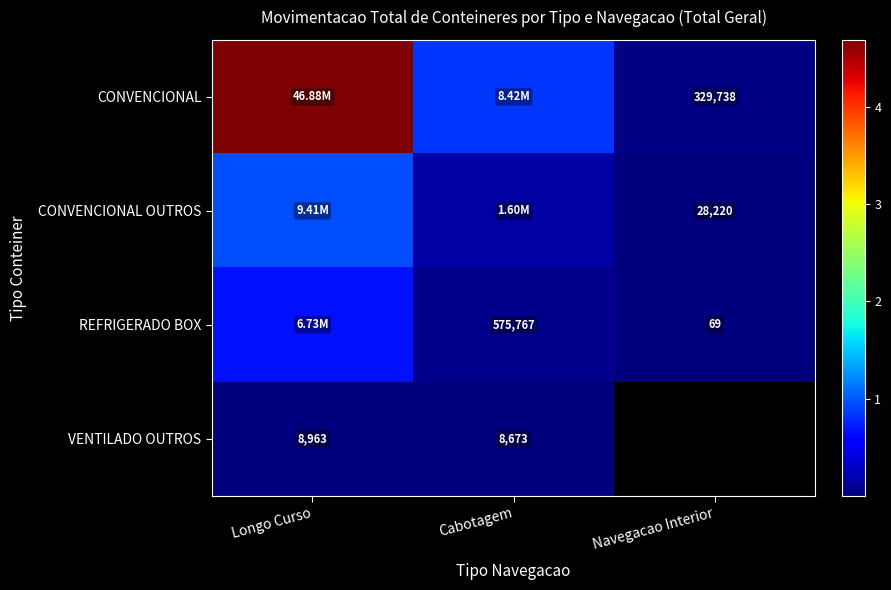

Is the value of CONVENCIONAL at Navegacao Interior greater than the value of REFRIGERADO BOX at Cabotagem?

No